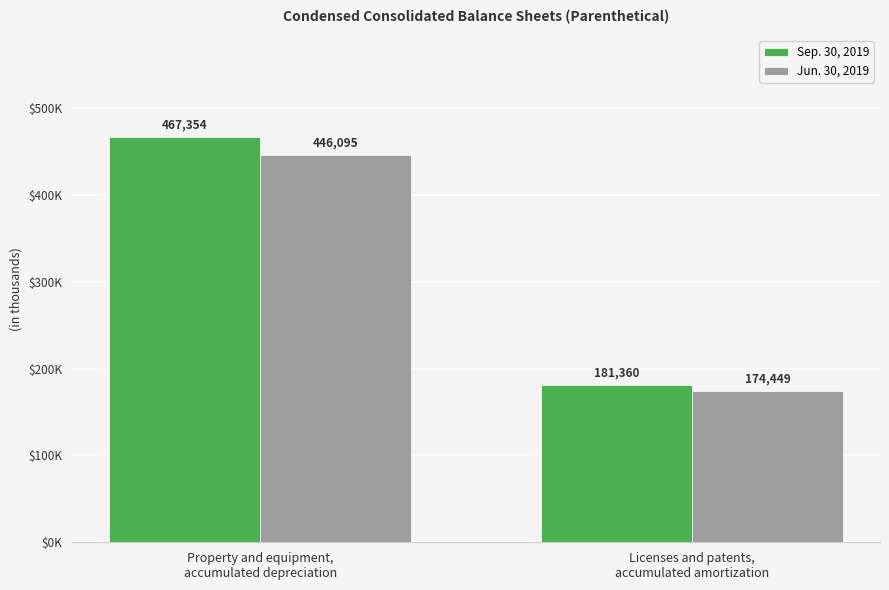

What are all the series names shown in the legend?

Sep. 30, 2019, Jun. 30, 2019